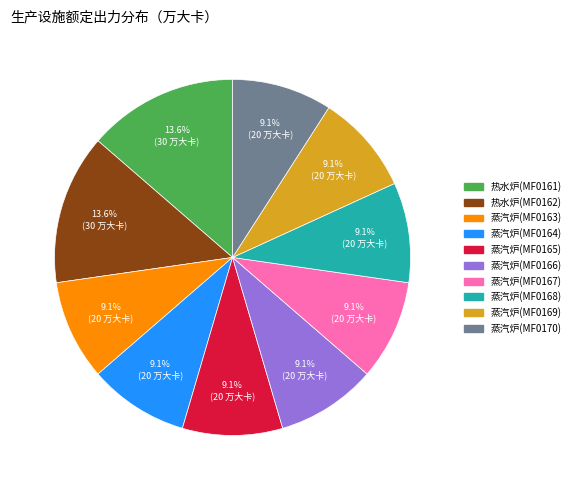

What percentage is NOT represented by 蒸汽炉(MF0168)?

90.9%